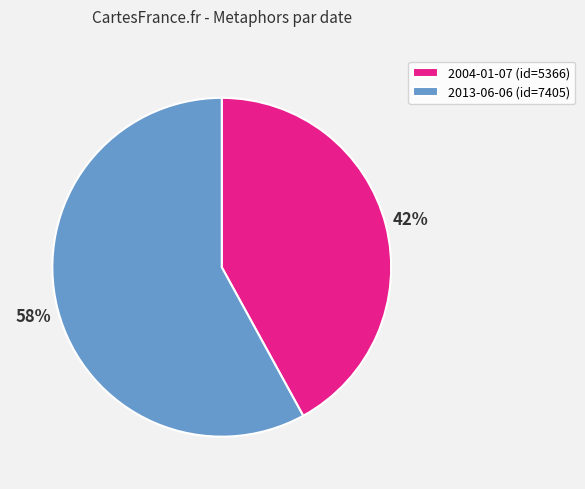

How many segments does this pie chart have?

2